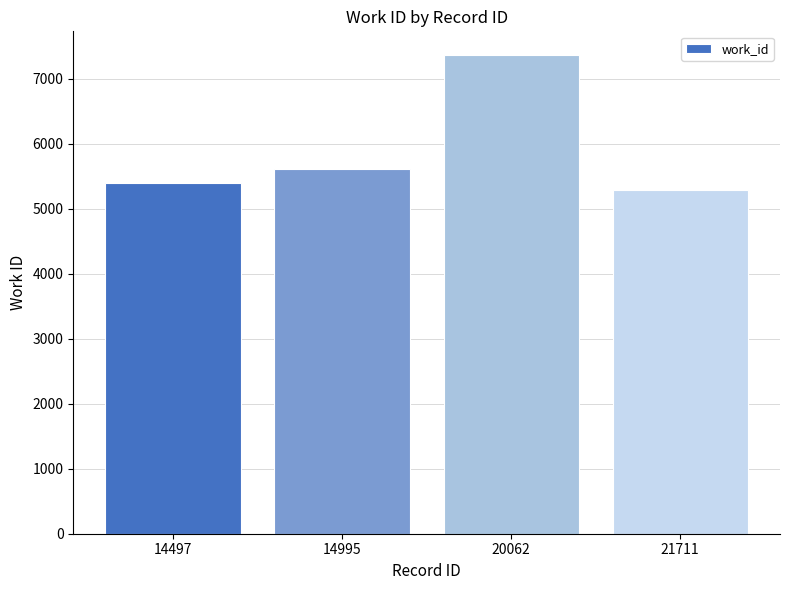

How many data points are less than 5612?

2